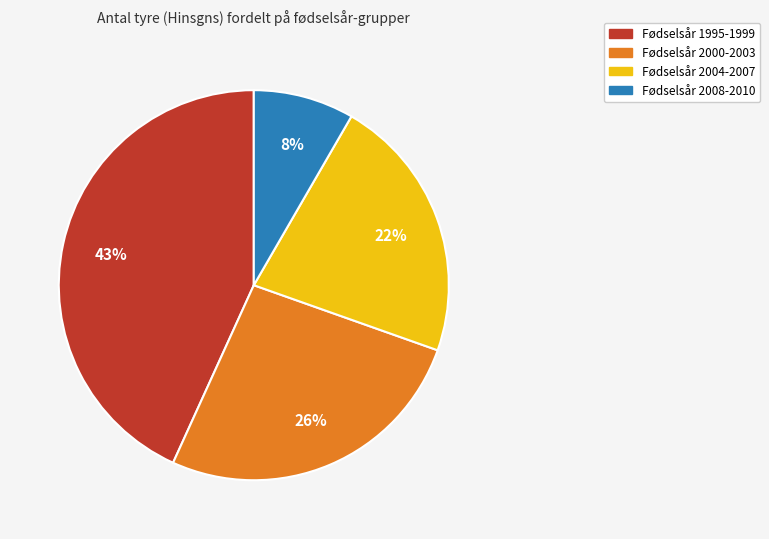

To the nearest percent, what is the average slice percentage?

25%